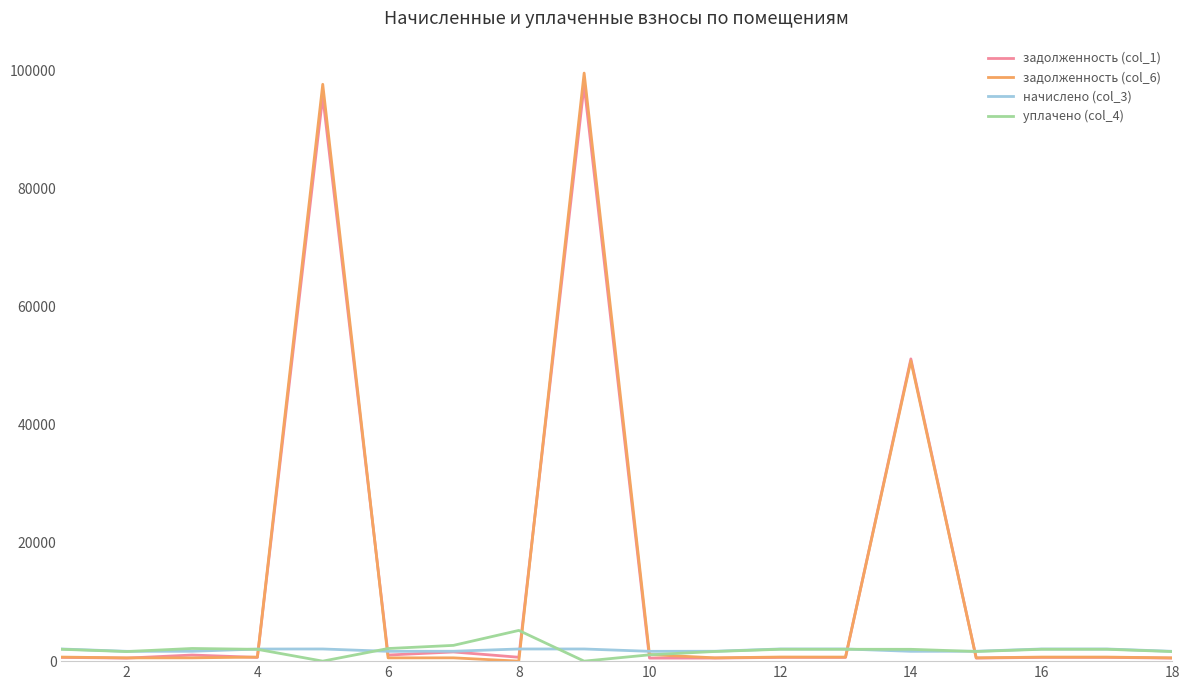

What is the highest value of the задолженность (col_6) series?

99515.1